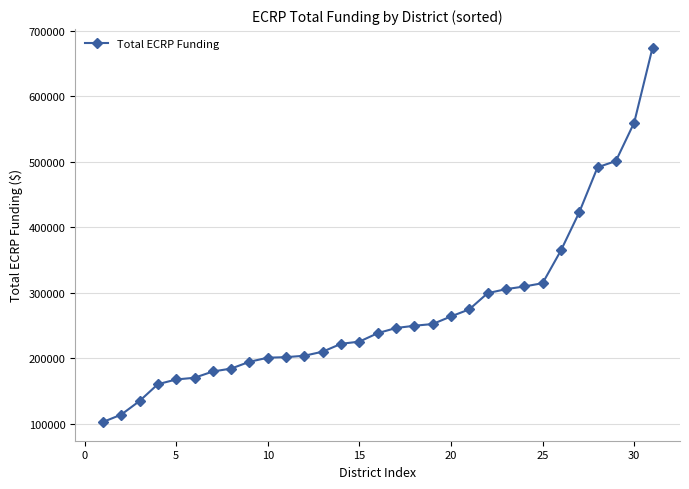

What is the average value?

272459.6